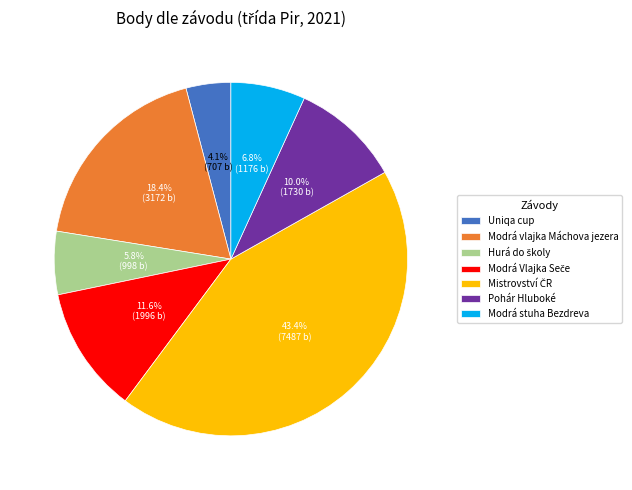

Which slice is the smallest?

Uniqa cup